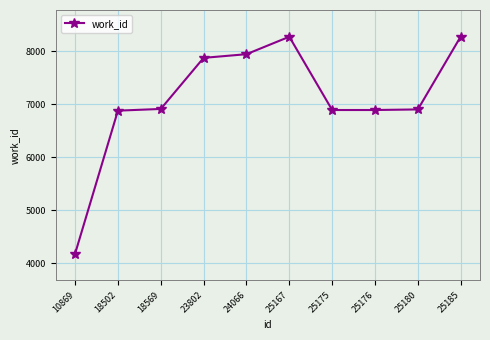

What is the value of the 8th point from the left?

6889